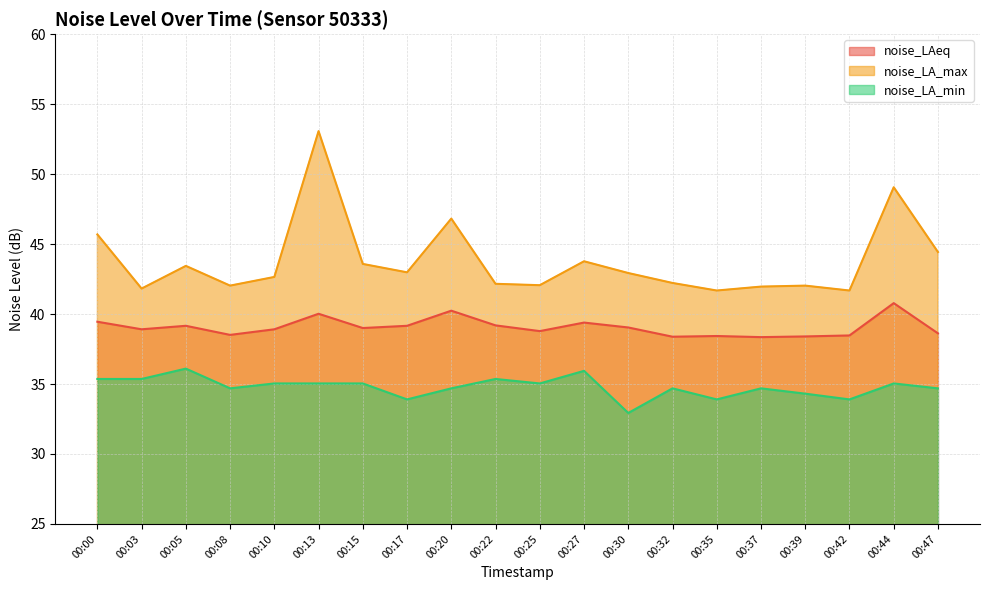

The noise_LAeq series shows 51.3 at 00:03. True or false?

False